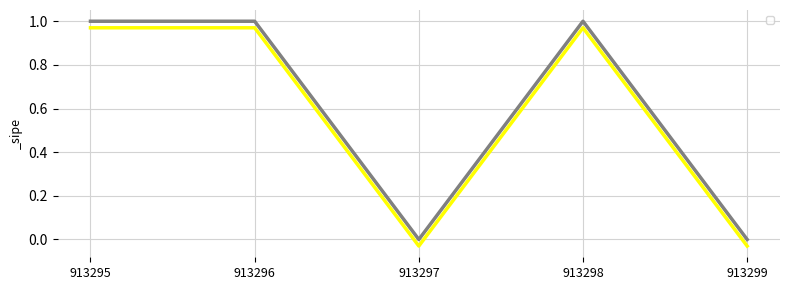

How many values are between 0 and 1?

5